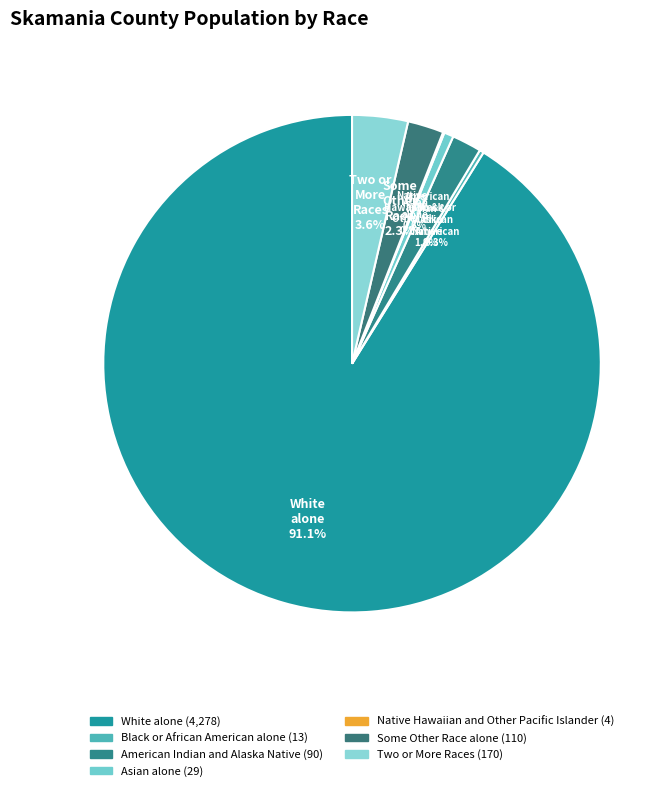

Which slice represents more than half of the pie?

White alone